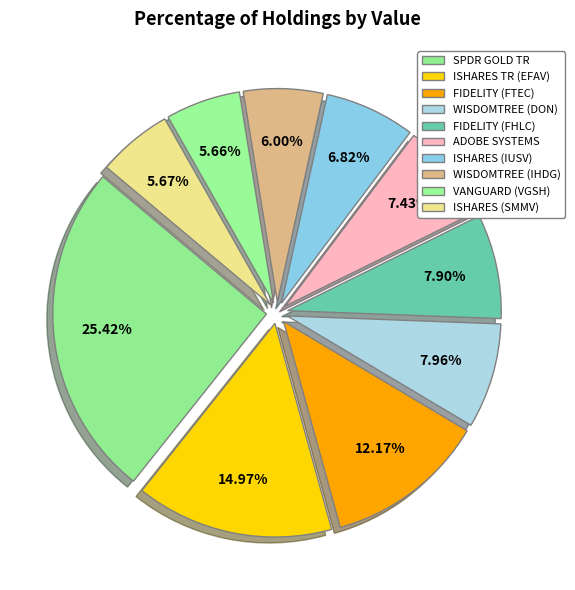

How many slices are in this pie chart?

10